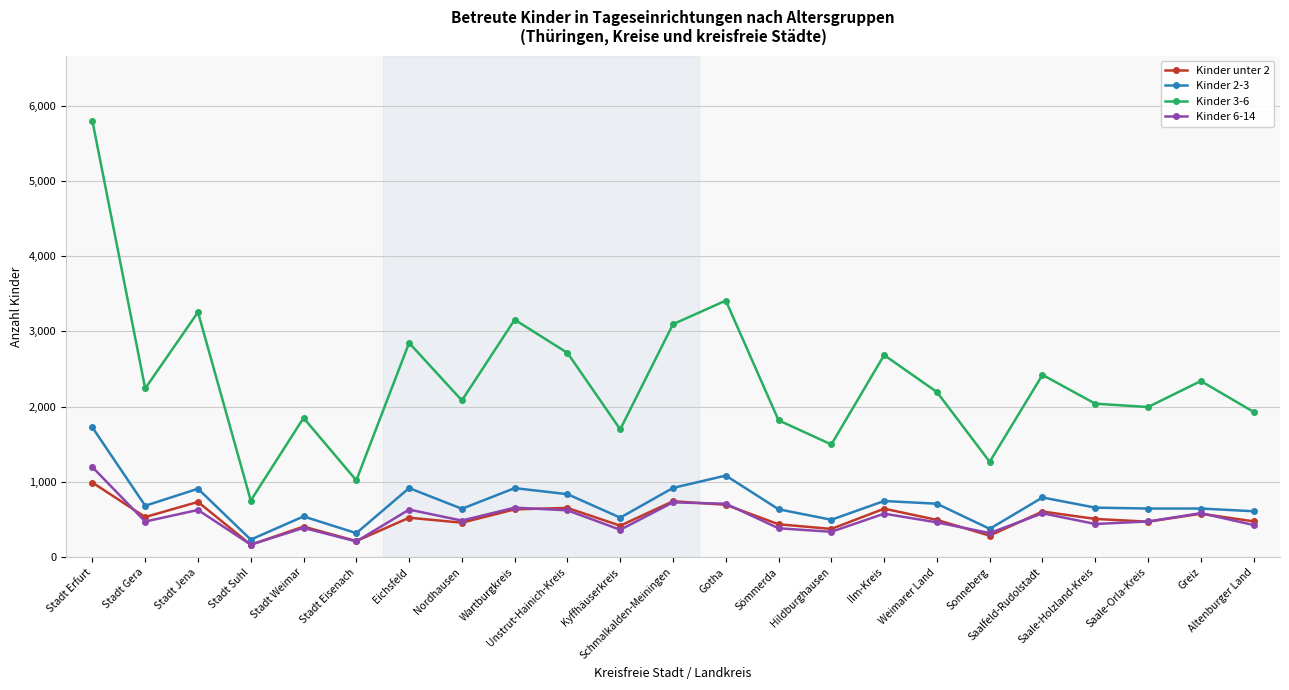

Is this an area chart (filled region under the line)?

No